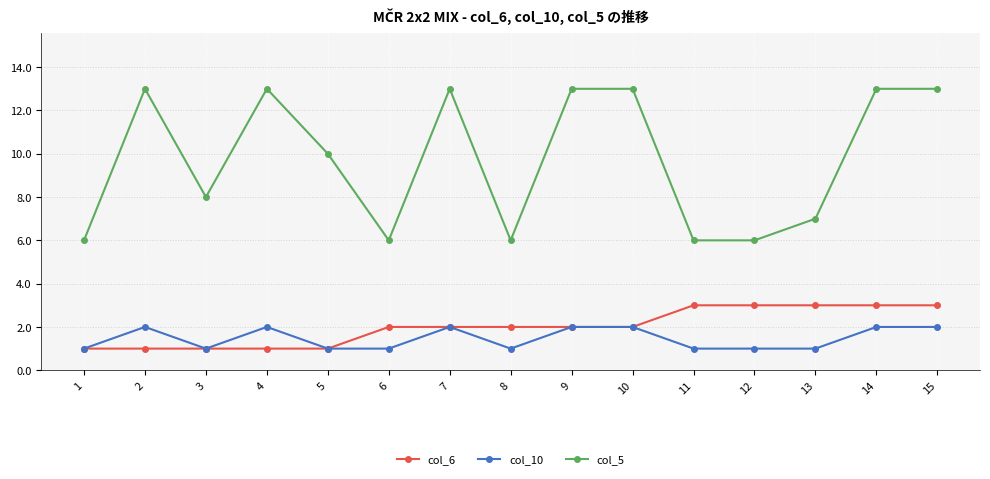

What is the value of the col_6 point at the 14th from the left?

3